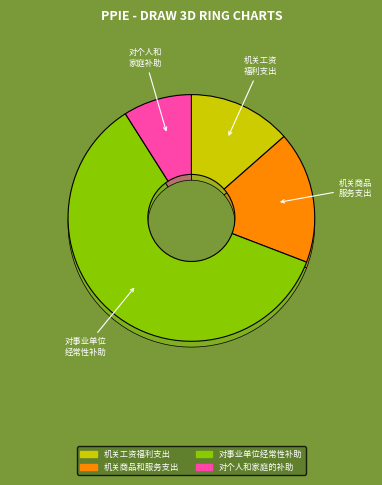

How many slices are in this pie chart?

4